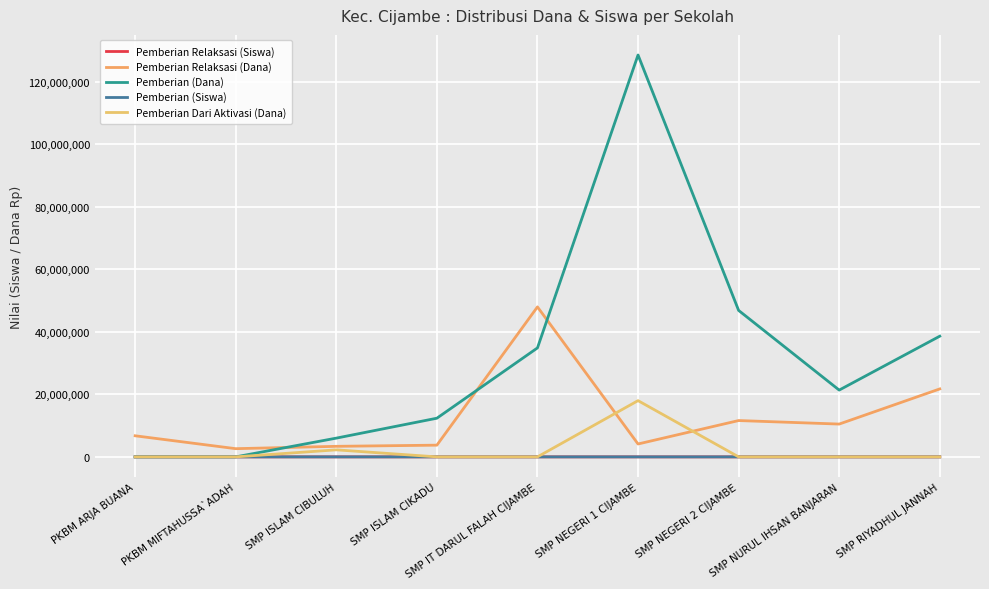

Does the chart display data point markers on the line(s)?

No